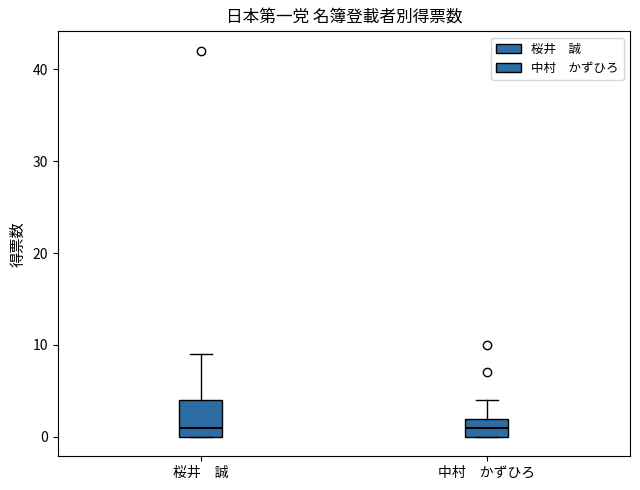

Reading left to right, transcribe this box plot: for each box, give where its median line is, the range the box spans, and where its two whiskers end, as read against the y-axis. The values are not printed on the chart, so give them approximately, as read against the axis.

桜井 誠: median 1, box 0 to 4, whiskers 0 to 9
中村 かずひろ: median 1, box 0 to 2, whiskers 0 to 4